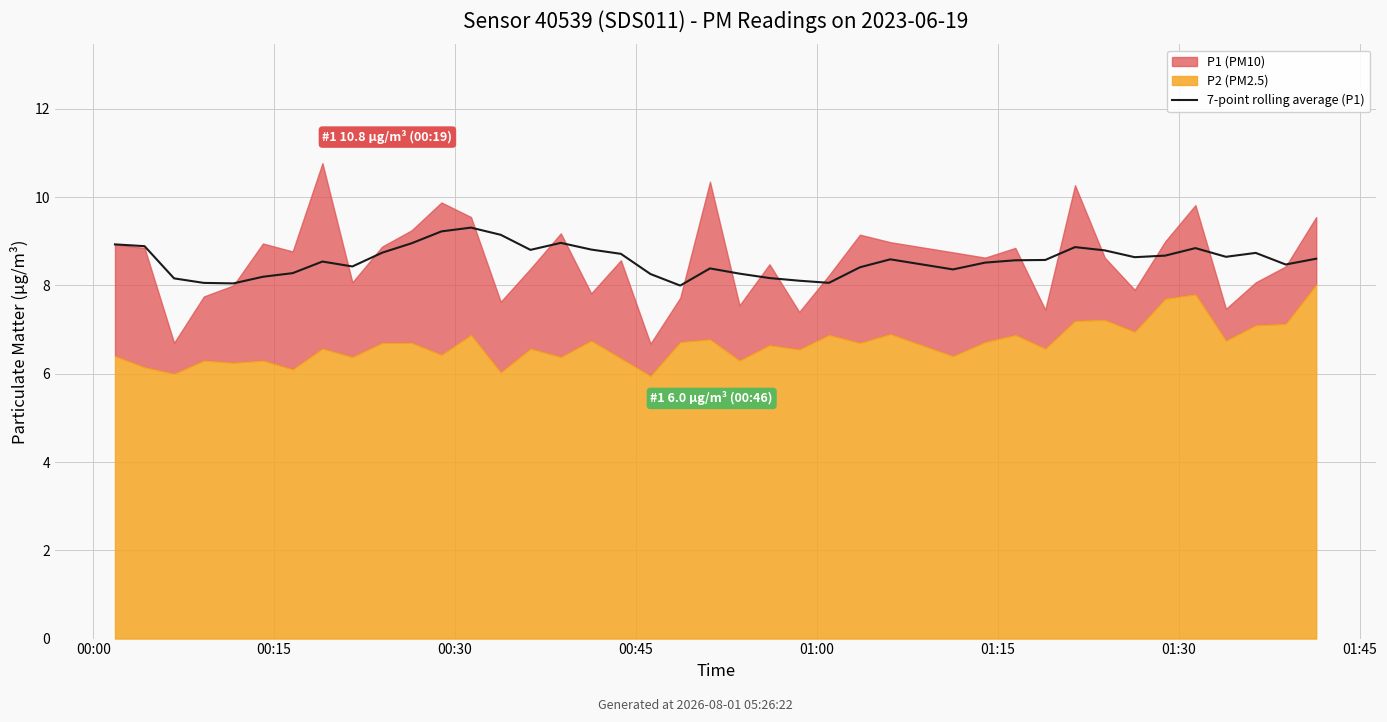

True or false: the data has more than 2 interior local peaks.

True